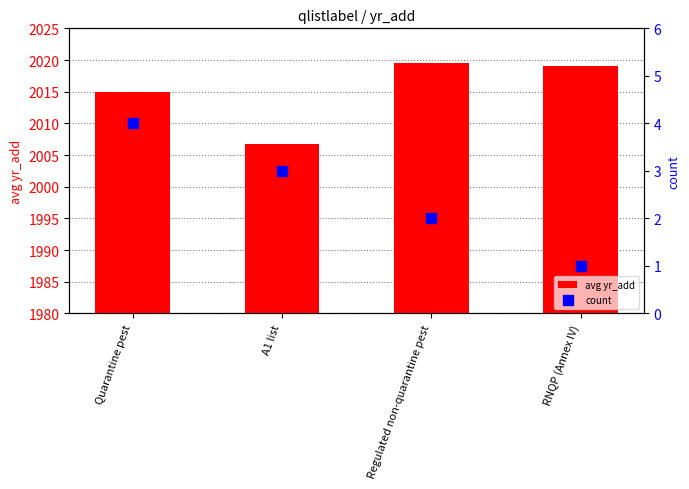

At how many categories does at least one series exceed 1498?

4